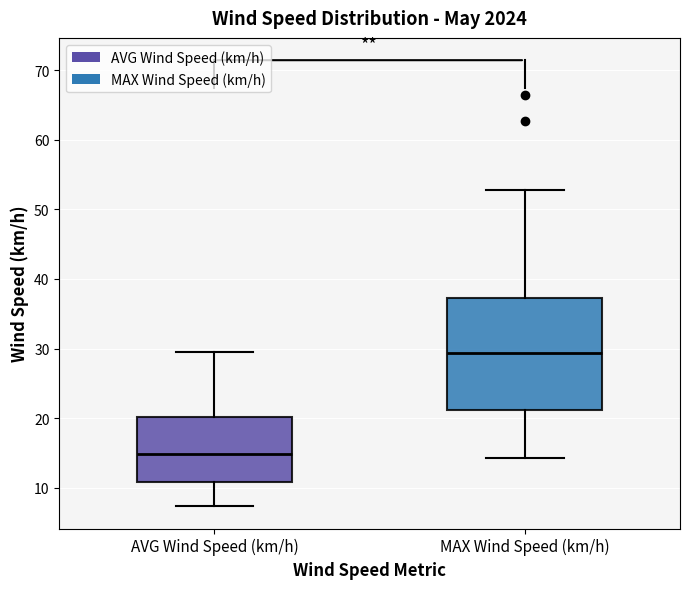

Reading left to right, read every box against the y-axis: the position of its median line, the range the box covers, and the ends of its whiskers. The values are not printed on the chart, so give them approximately, as read against the axis.

AVG Wind Speed (km/h): median 15, box 11 to 20, whiskers 7 to 30
MAX Wind Speed (km/h): median 29, box 21 to 37, whiskers 14 to 53